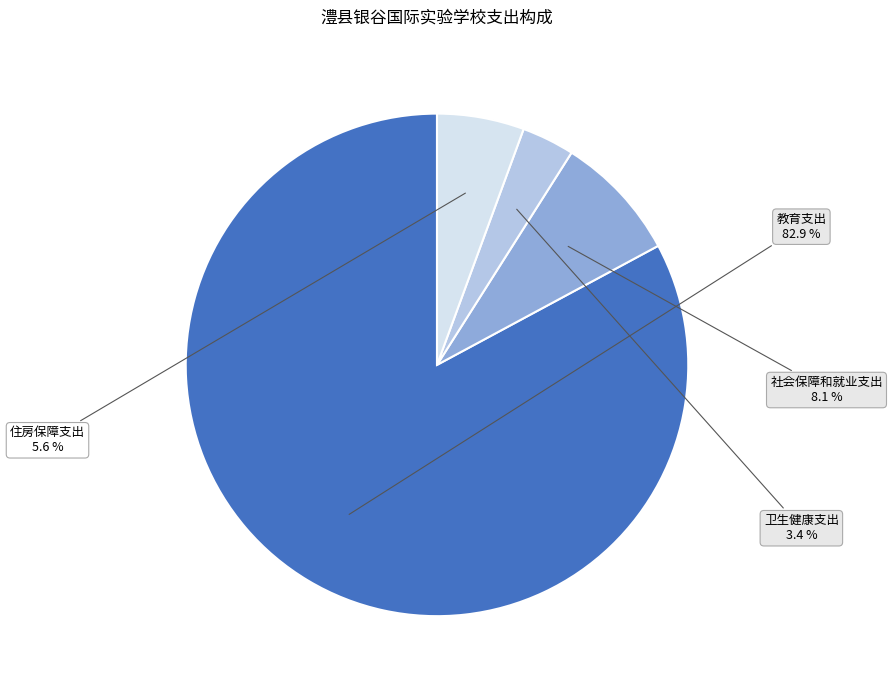

Which has a higher value, 卫生健康支出 or 住房保障支出?

住房保障支出